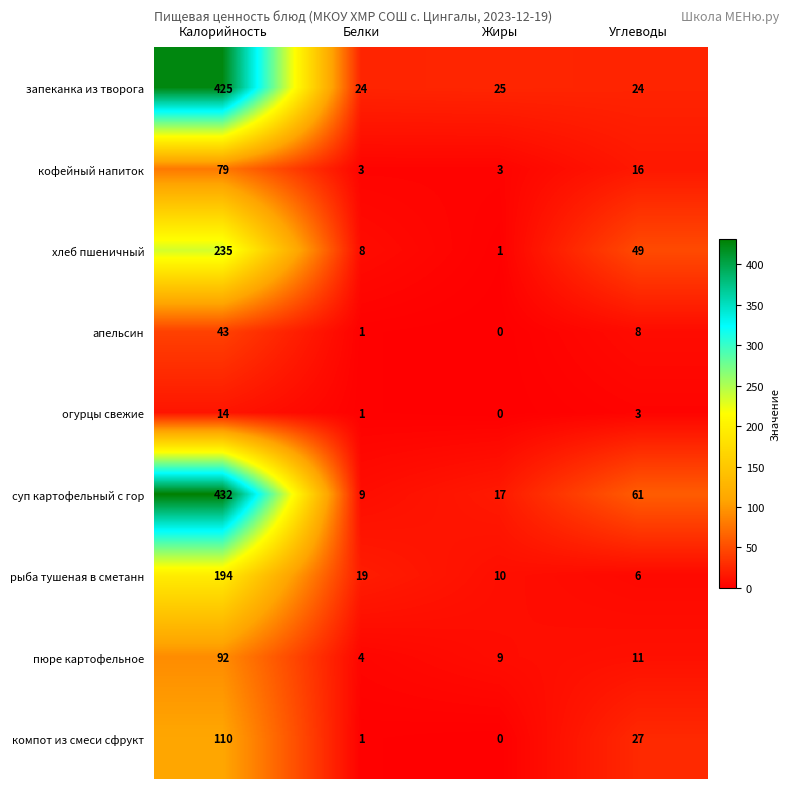

Where does the огурцы свежие series first go above 3?

Калорийность